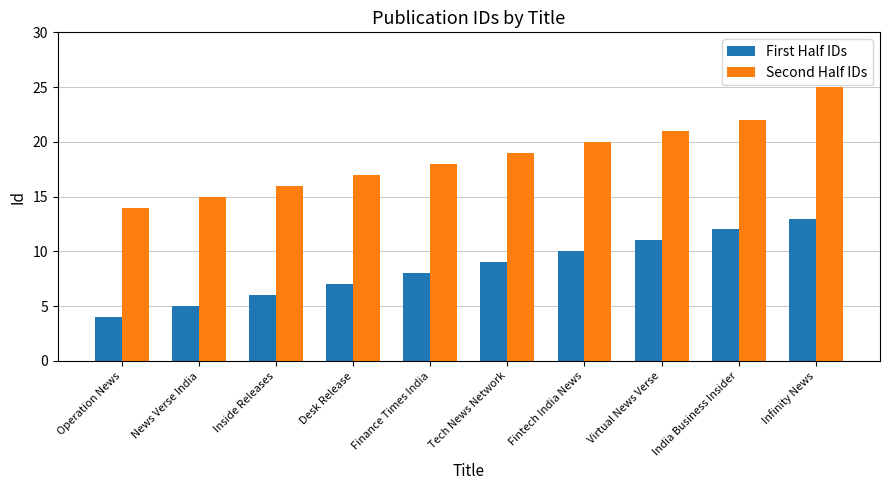

What is the label of the 6th bar from the left?

Tech News Network